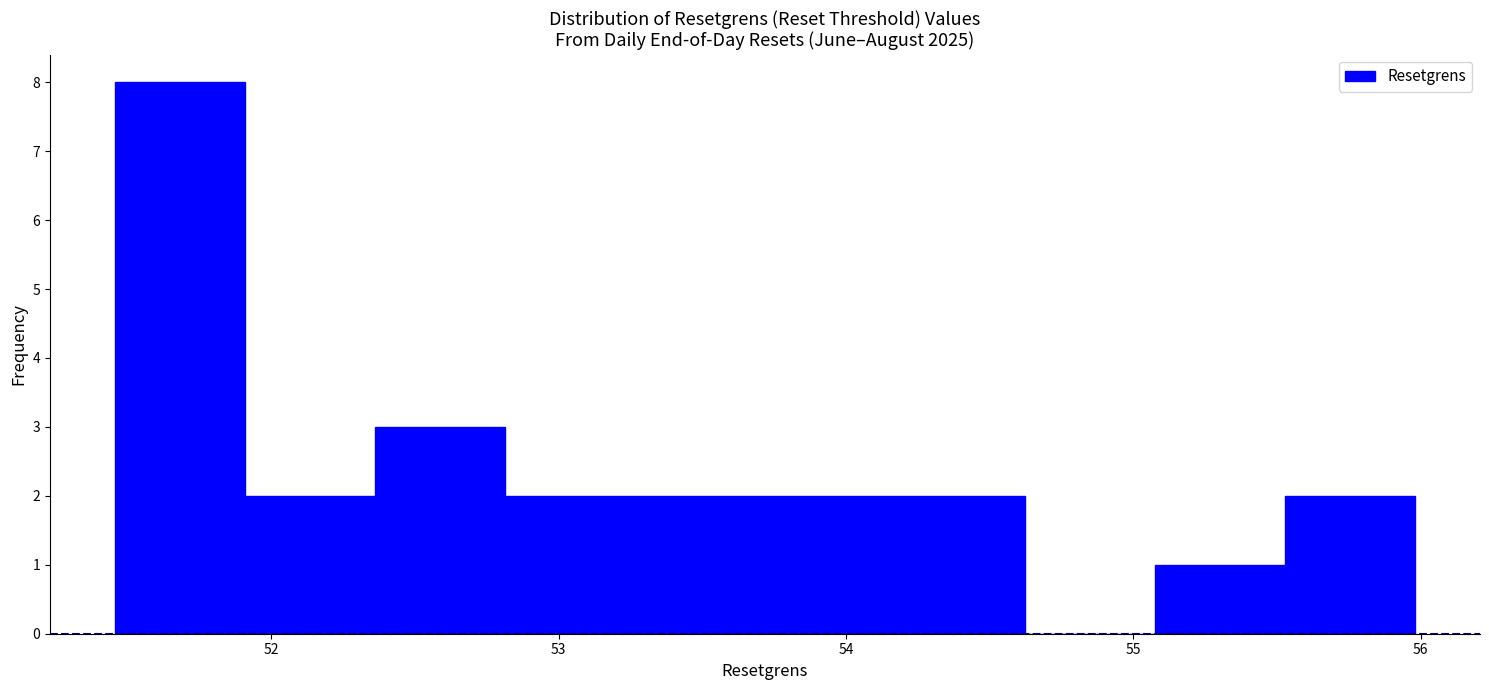

How tall is the bar that spans 54.2 to 54.6 on the x-axis? Neither the bar edges nor the heights are printed on the chart, so give them approximately, as read against the axes.

2